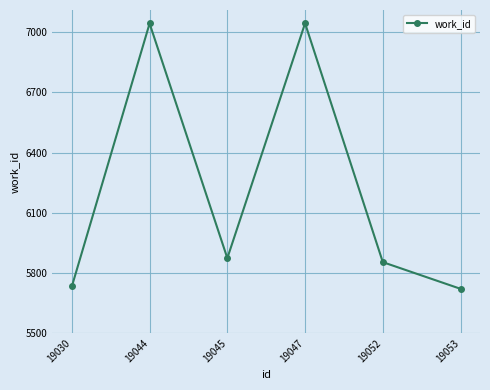

Is it true that the value at 19030 is 5733?

True